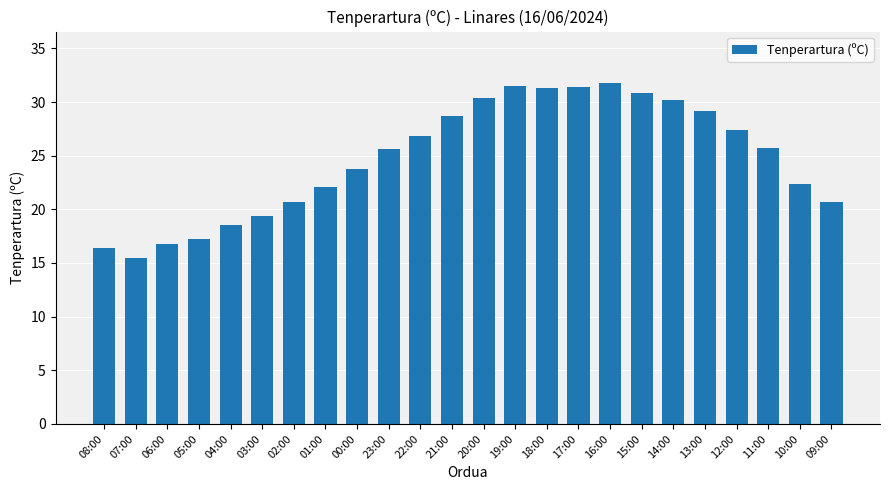

Where does the data first go above 25?

23:00